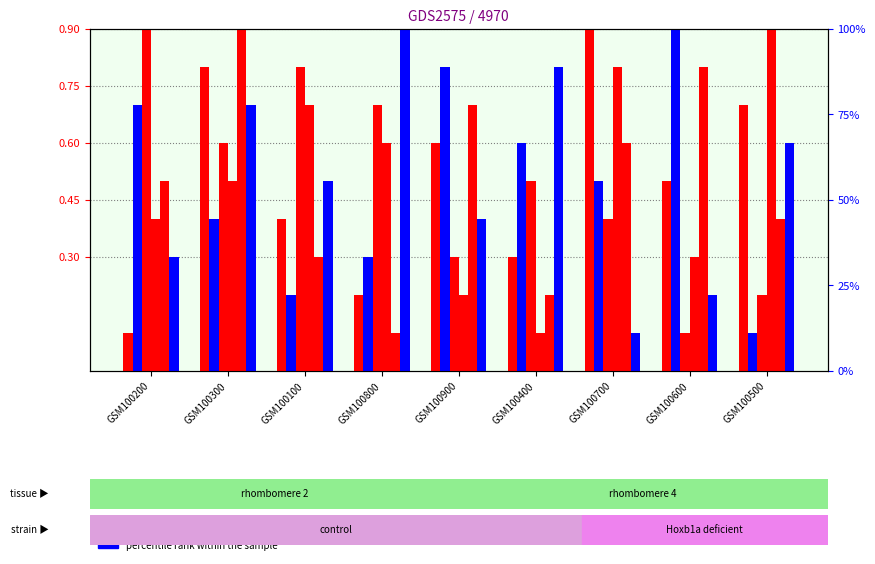

Count the col_5 values in the range 0 to 1.

9